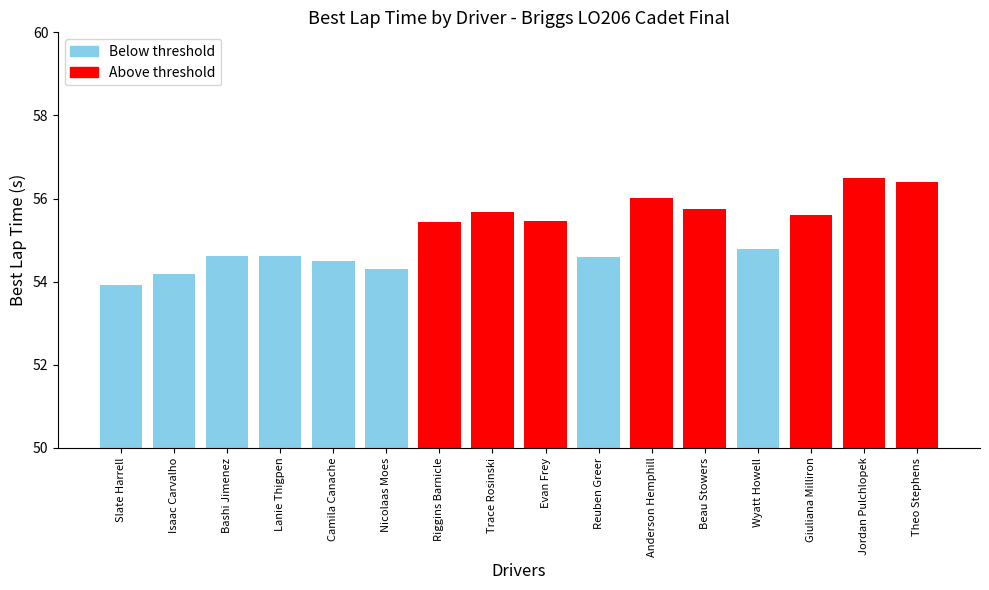

What is the sum of the values at Beau Stowers and Trace Rosinski?

111.4